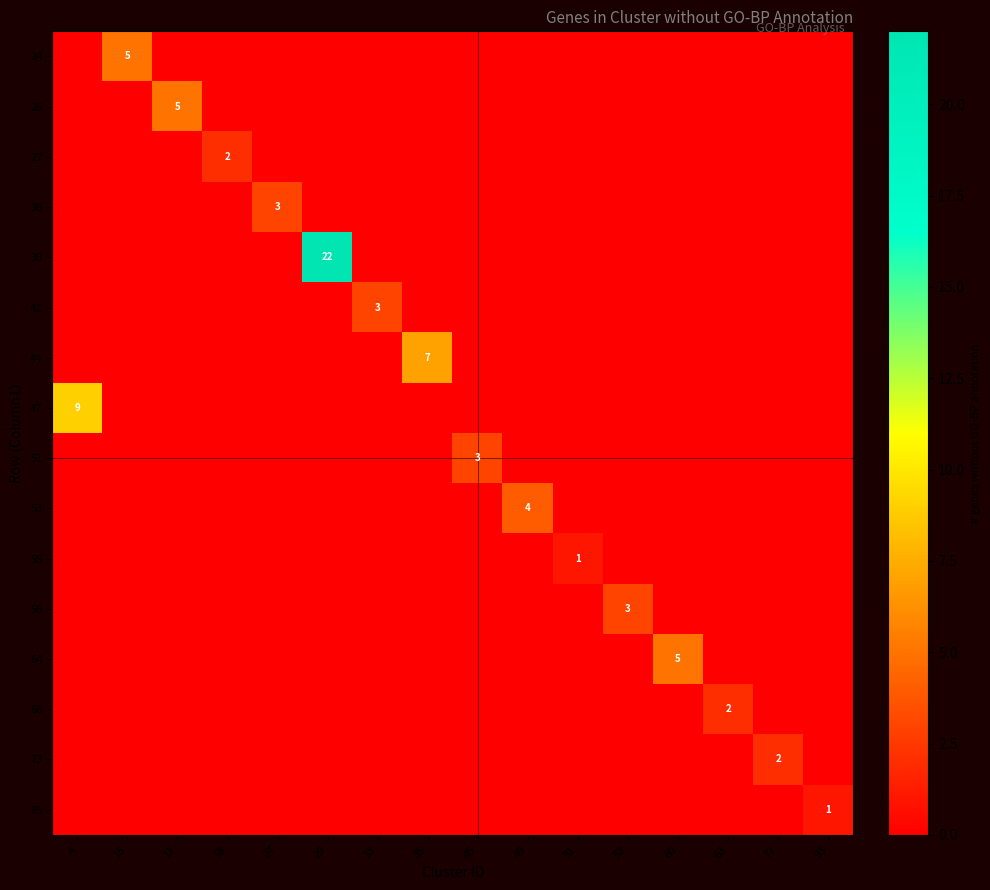

What is the maximum value shown in the chart?

22